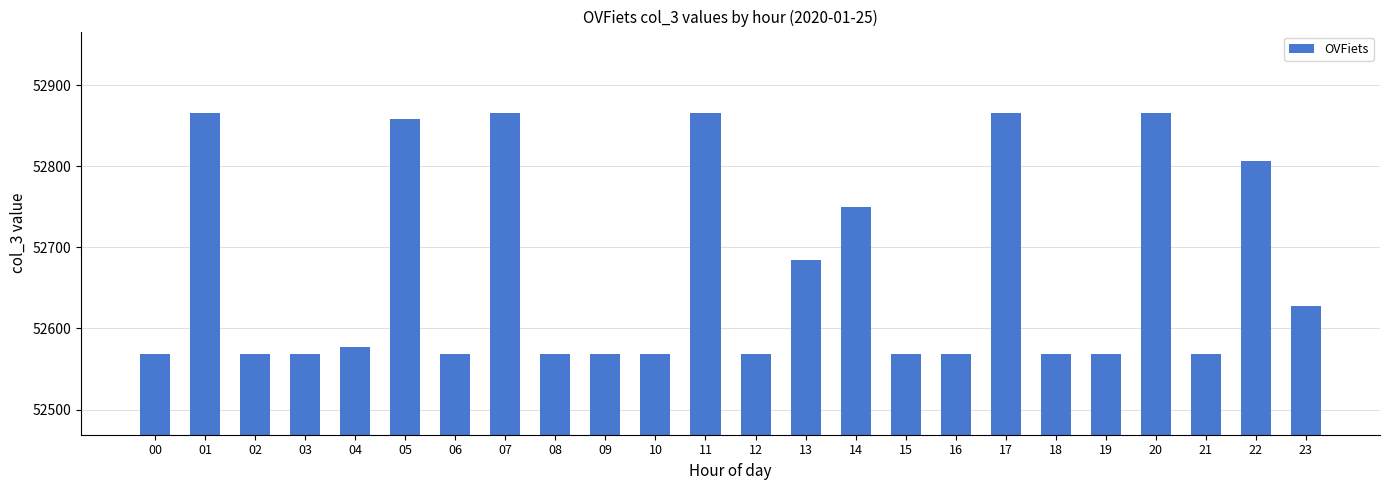

What is the difference between the second highest and second lowest values?

297